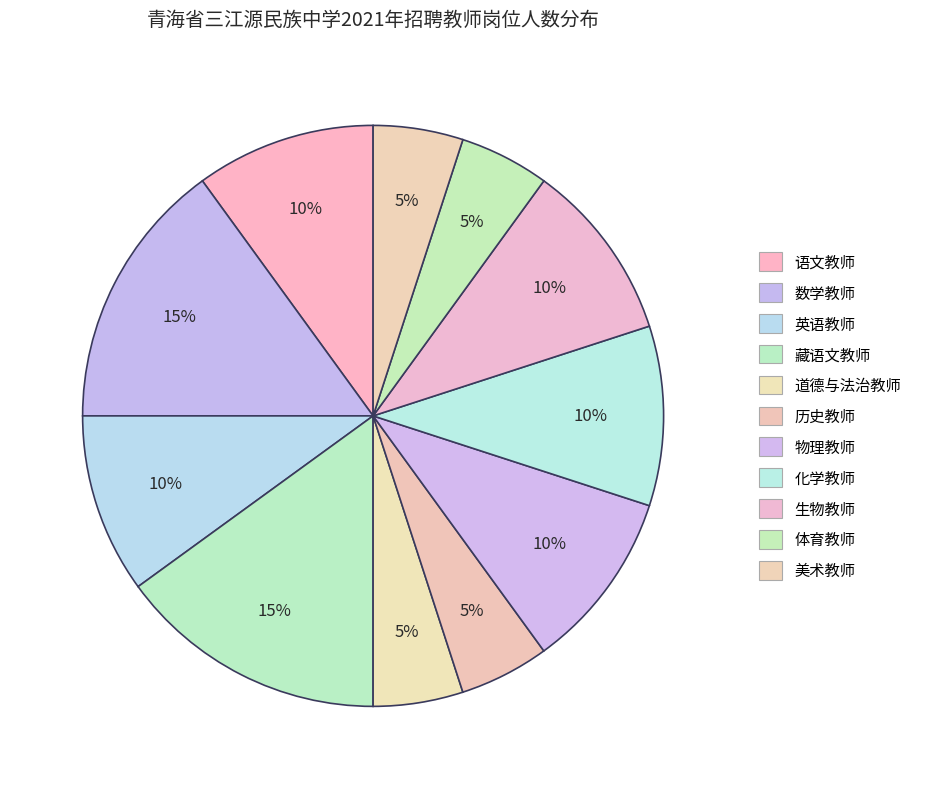

How many segments does this pie chart have?

11